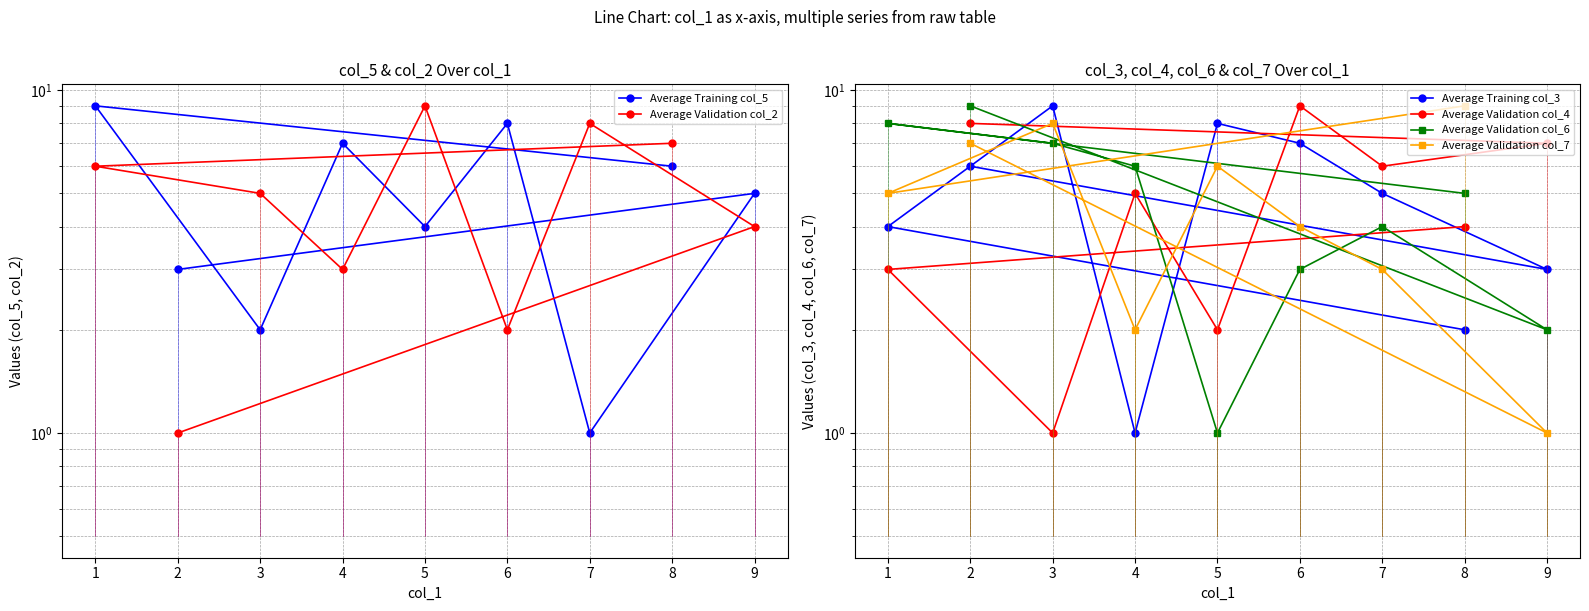

Is the value of Average Validation col_4 at 9 greater than the value of Average Training col_5 at 4?

No